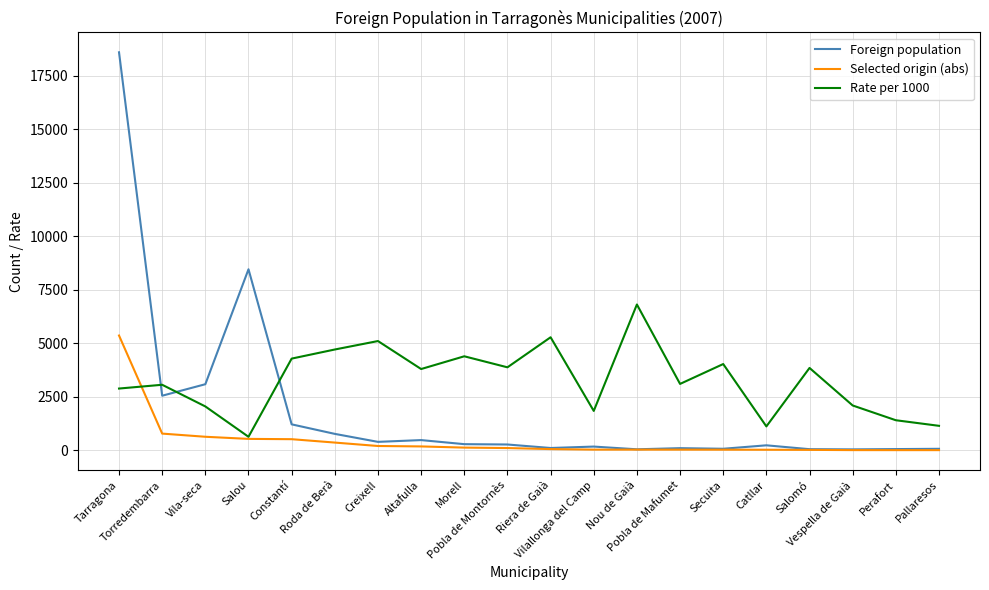

Which series has the widest spread of values?

Foreign population